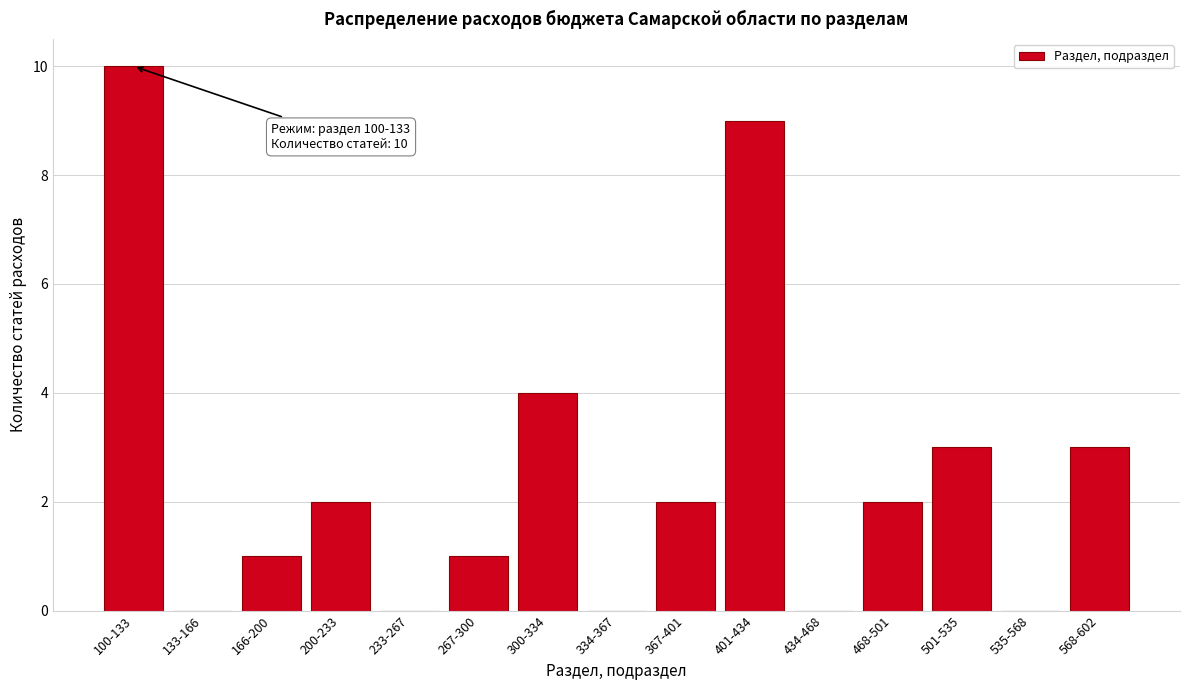

Reading left to right, list all the values displayed in this chart.

100-133=10	133-166=0	166-200=1	200-233=2	233-267=0	267-300=1	300-334=4	334-367=0	367-401=2	401-434=9	434-468=0	468-501=2	501-535=3	535-568=0	568-602=3